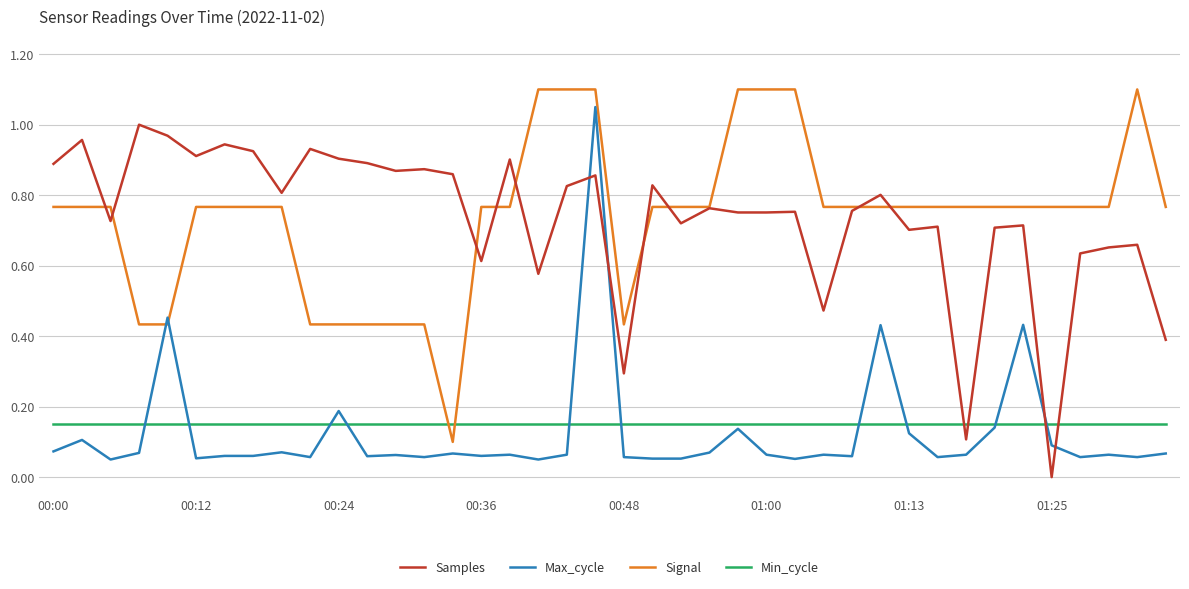

How many times do Samples and Min_cycle cross each other?

4